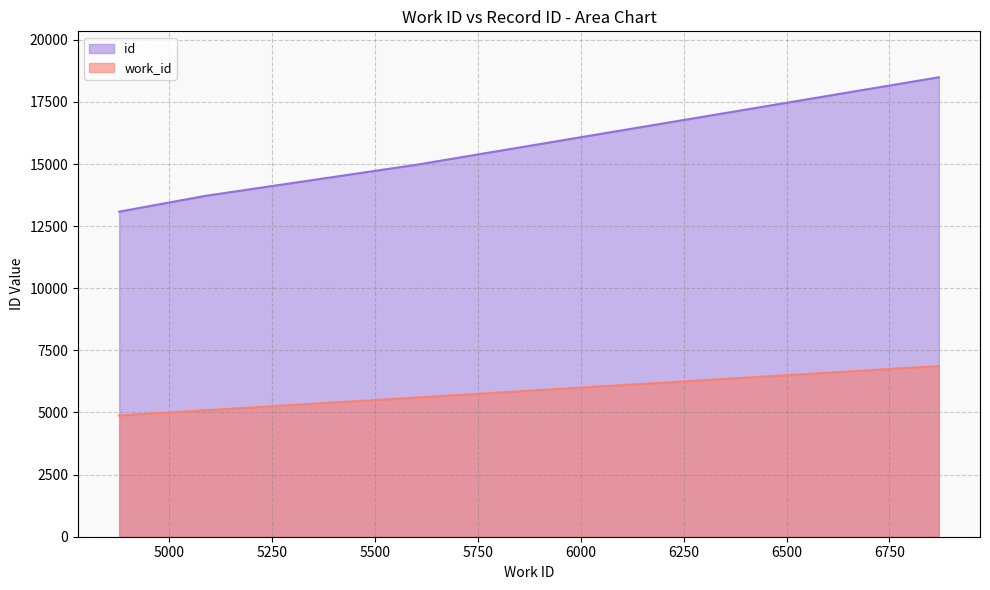

What is the sum of all work_id values?

22434